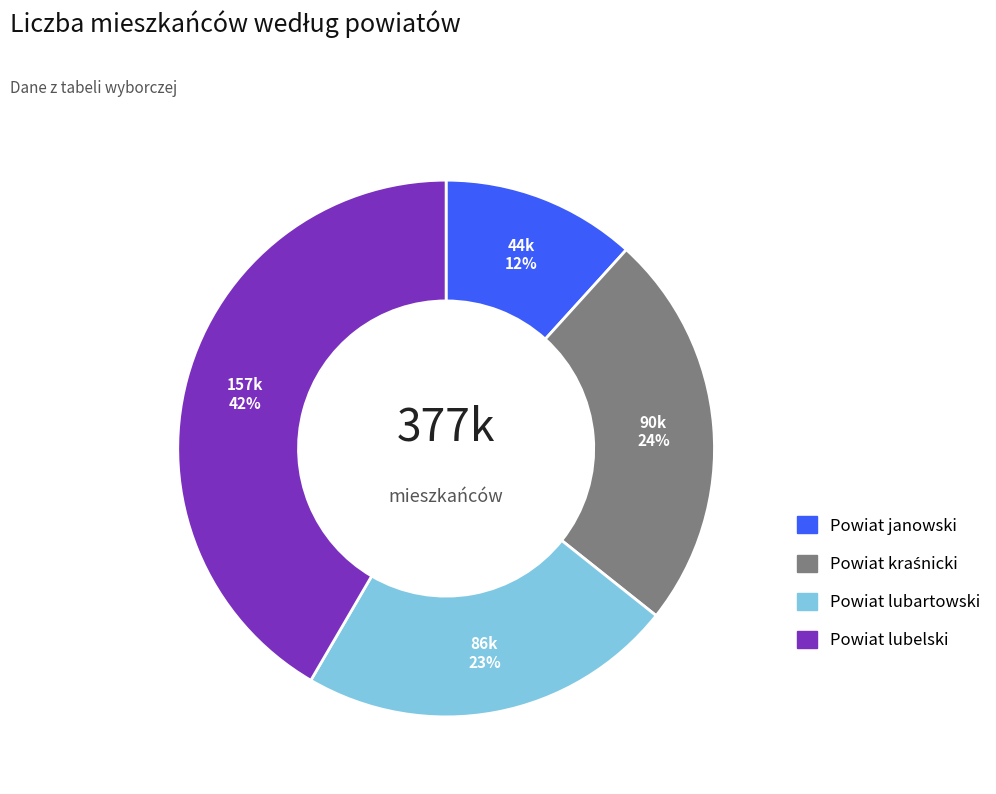

Does Powiat lubartowski represent more than half of the total?

No